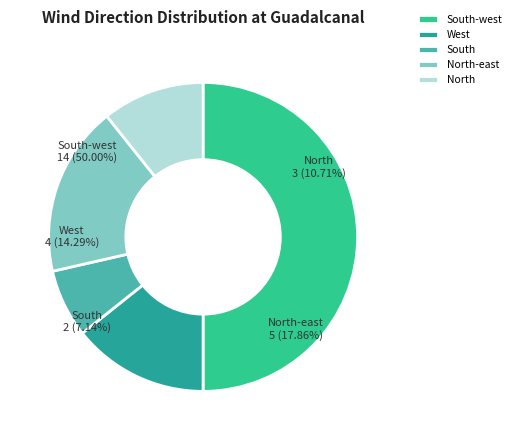

How many segments does this pie chart have?

5